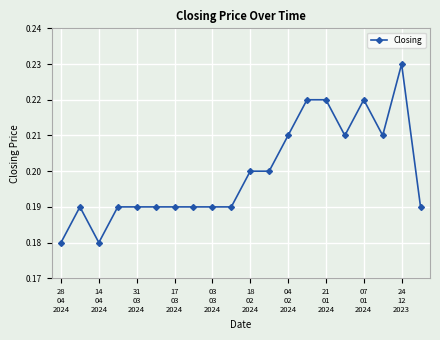

How many values are between 0 and 1?

20